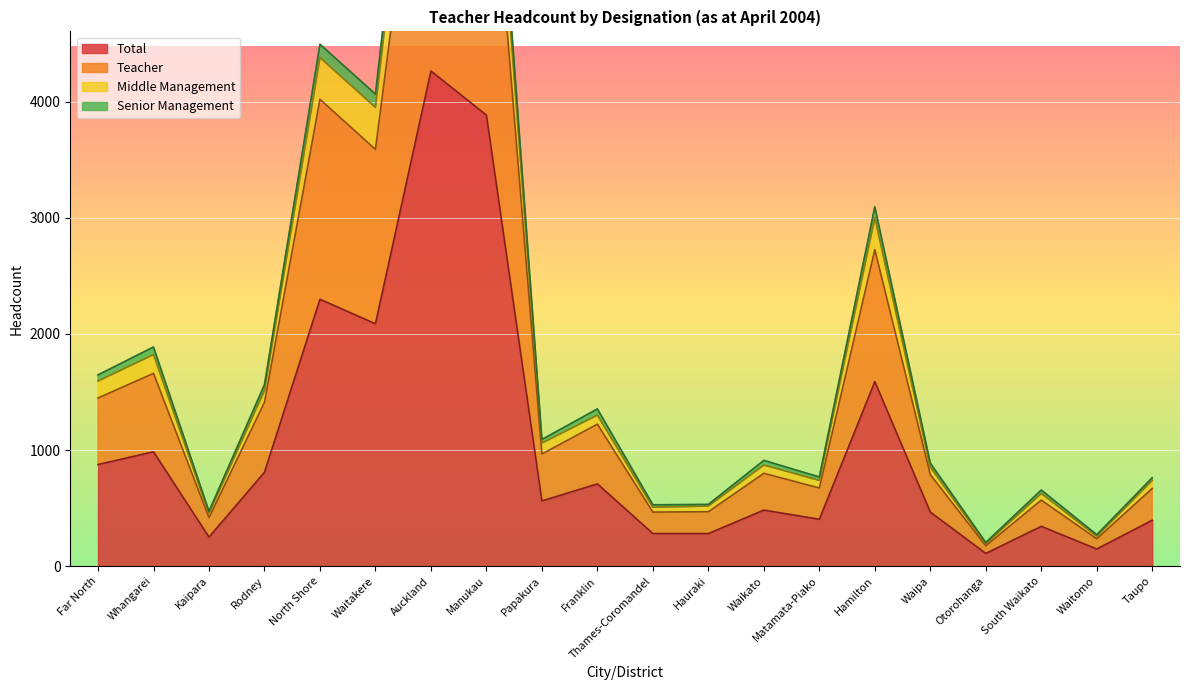

What is the label of the 11th point from the right?

Franklin